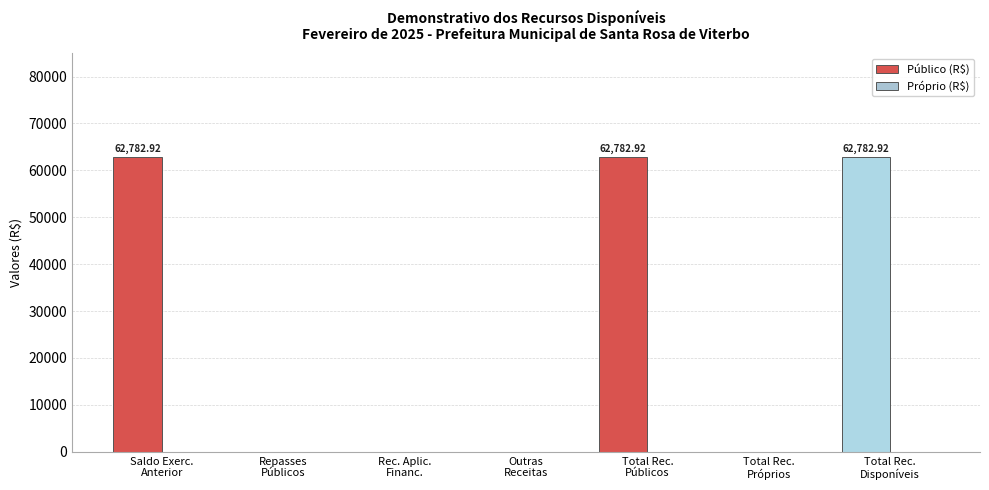

What is the sum of all values?

188348.8